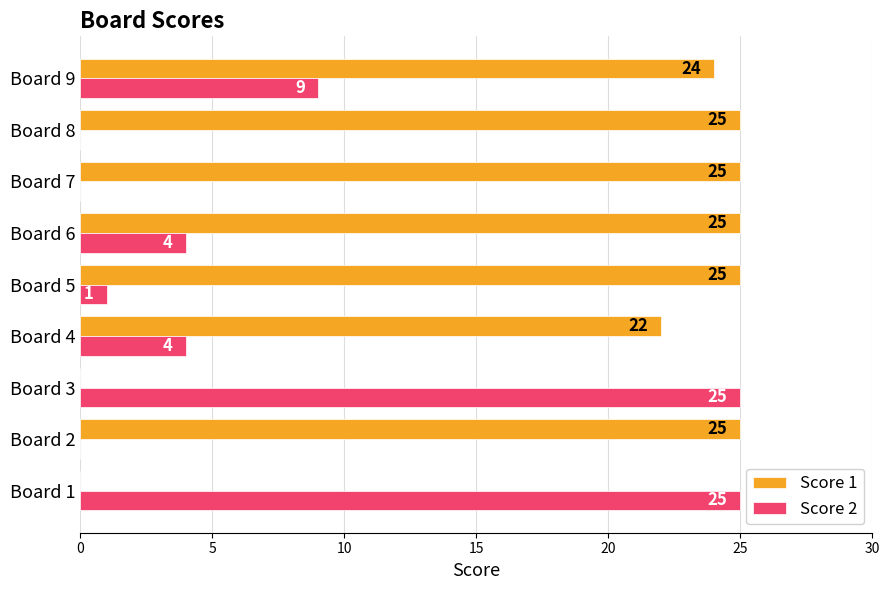

What is the average value of the Score 1 series?

19